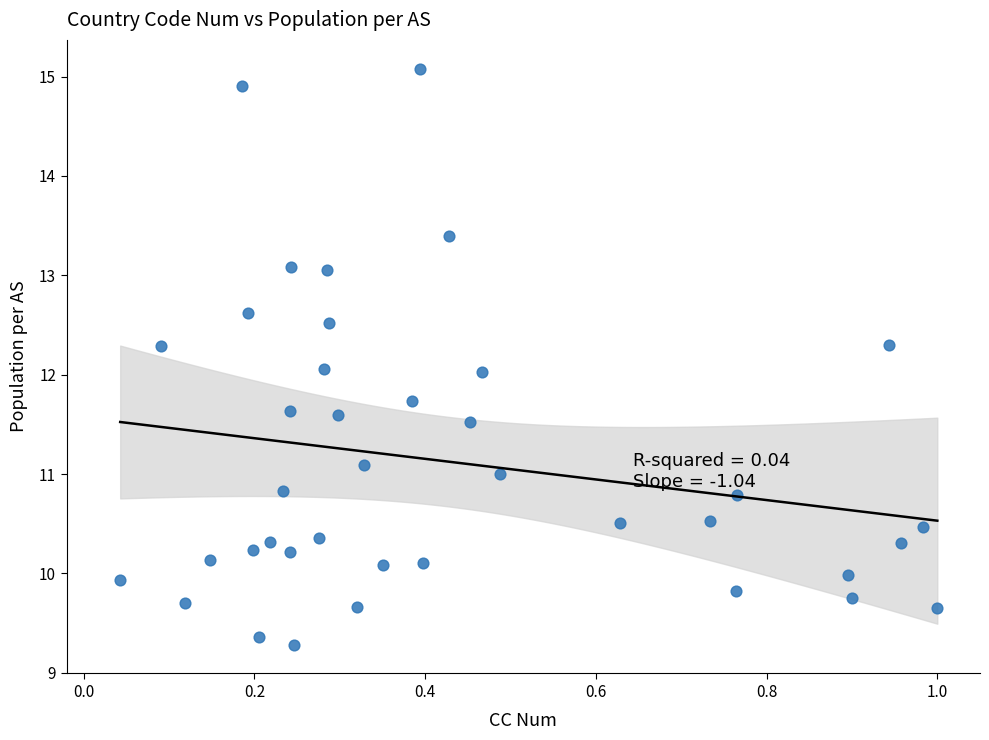

What is the range of X values (max minus min)?

1.0